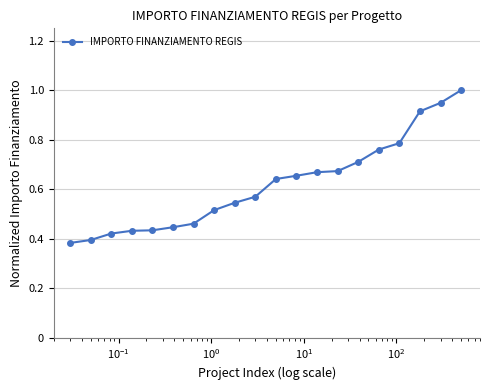

What is the sum of all values?

12.4